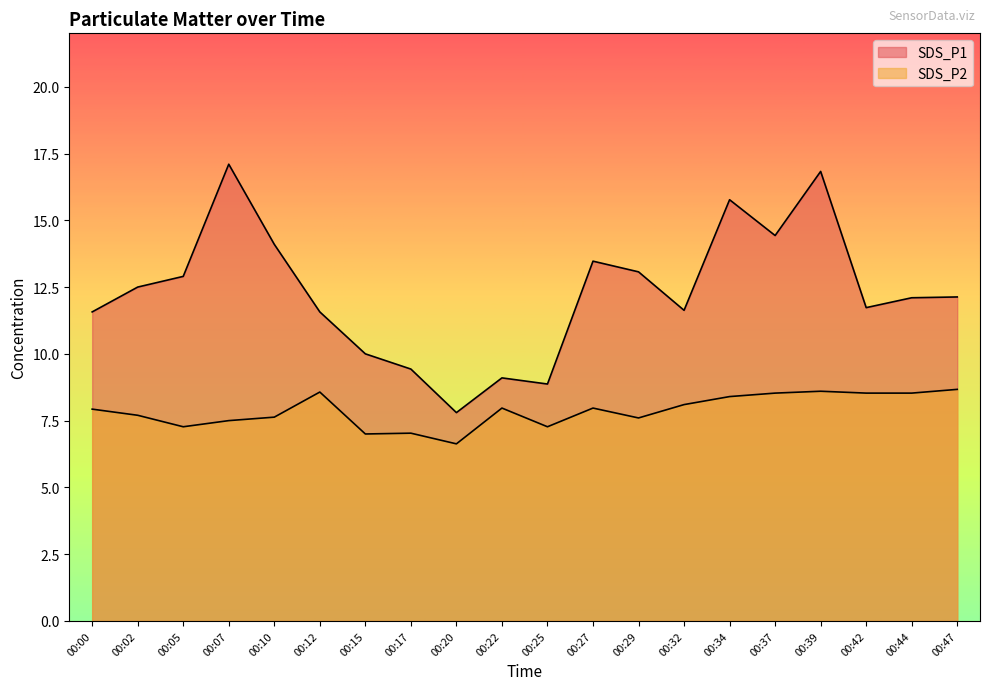

What is the difference between the second highest and second lowest values in the SDS_P2 series?

1.6